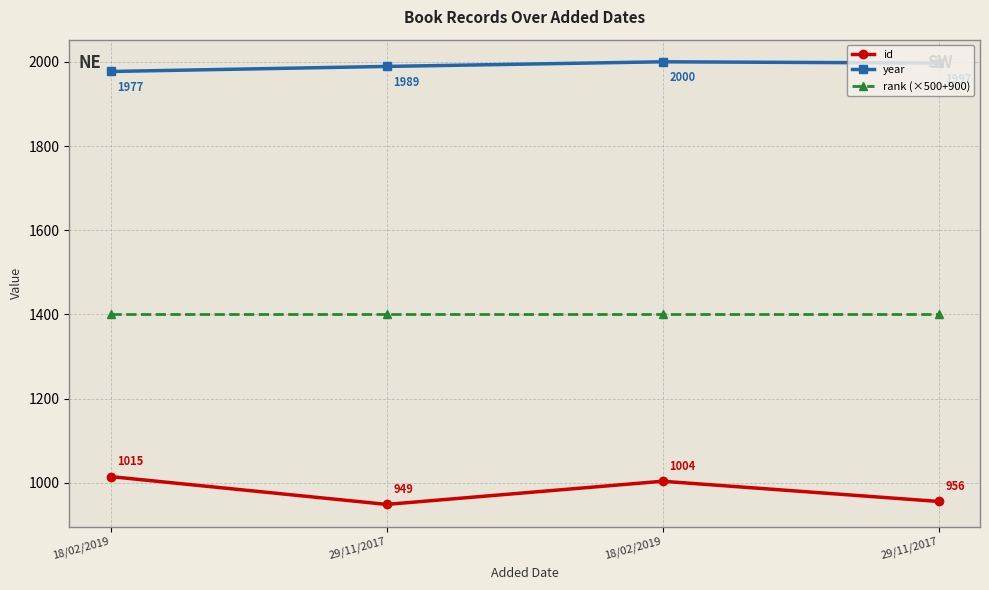

True or false: rank (×500+900) and year cross at least once.

False